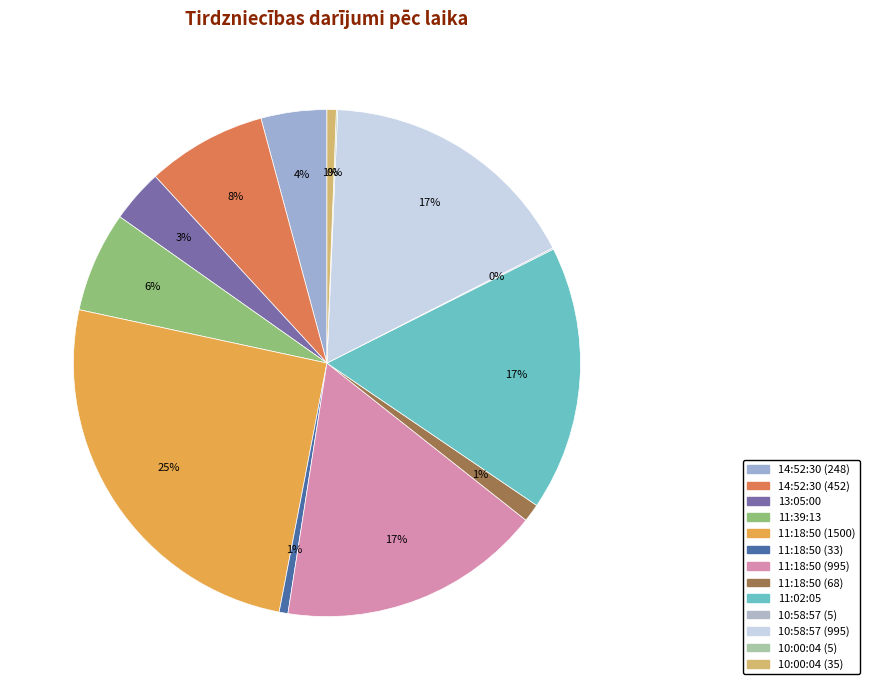

Does 11:18:50 (33) account for over 50% of the chart?

No